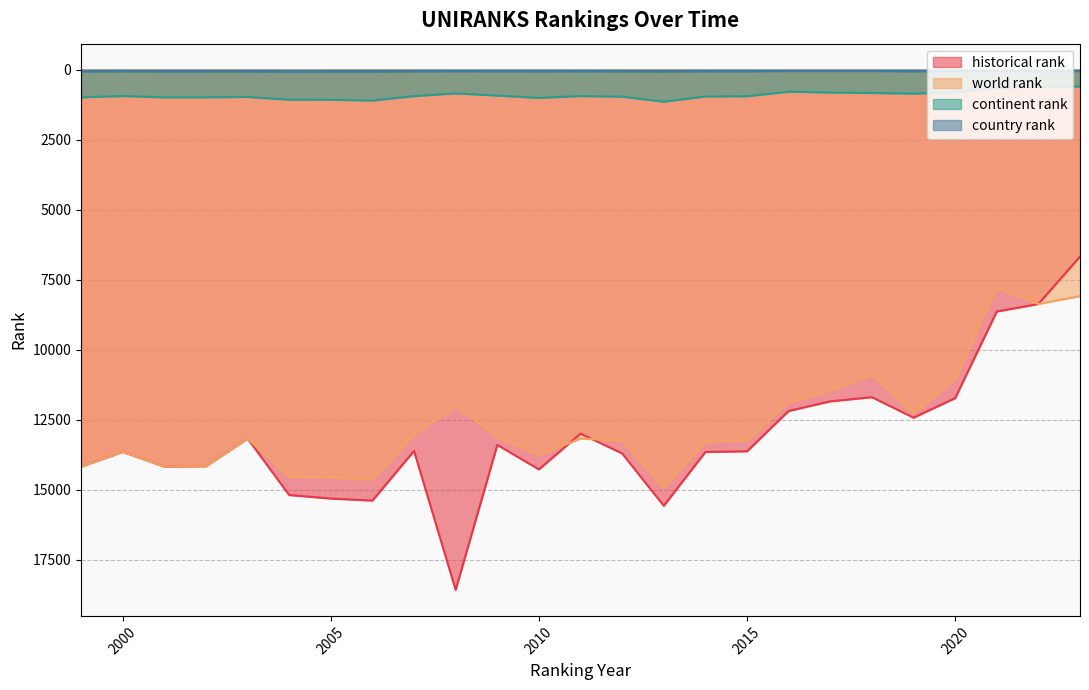

Which series has the largest total across all categories?

historical rank